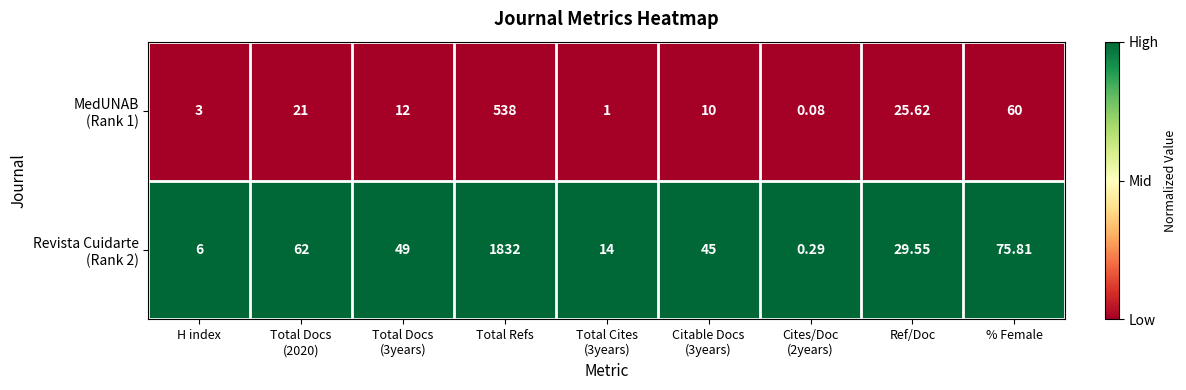

At which category is the sum across all series the highest?

Total Refs